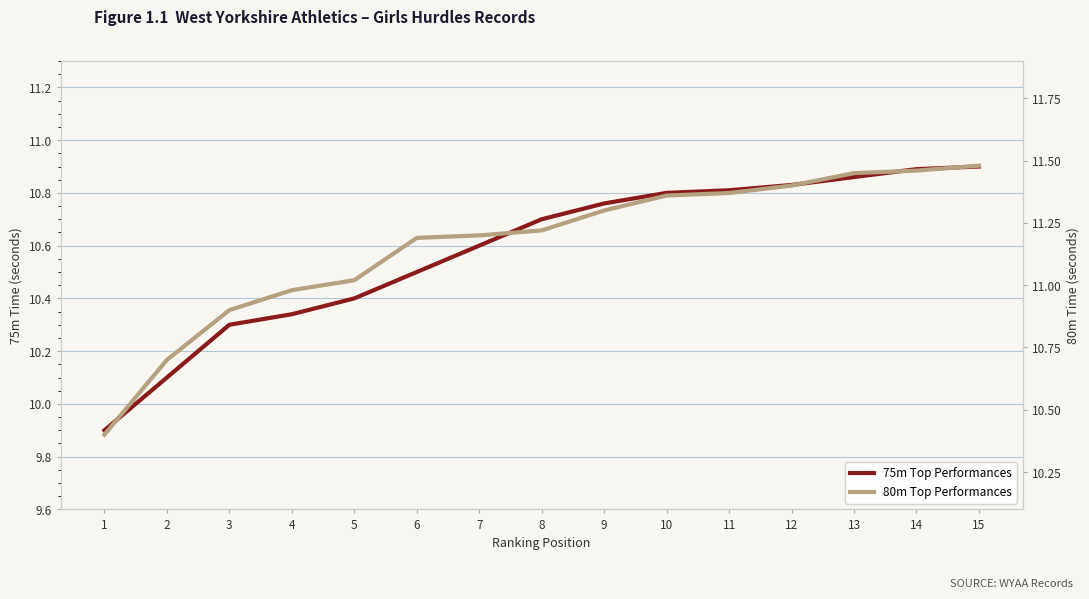

Which has a higher value, 7 or 15?

15